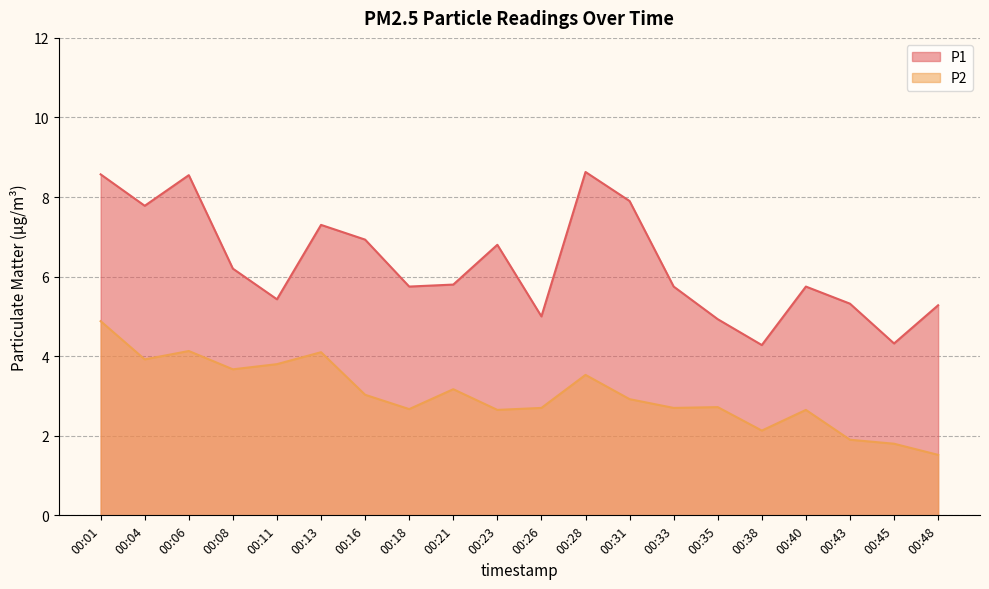

At how many categories does at least one series exceed 3?

20